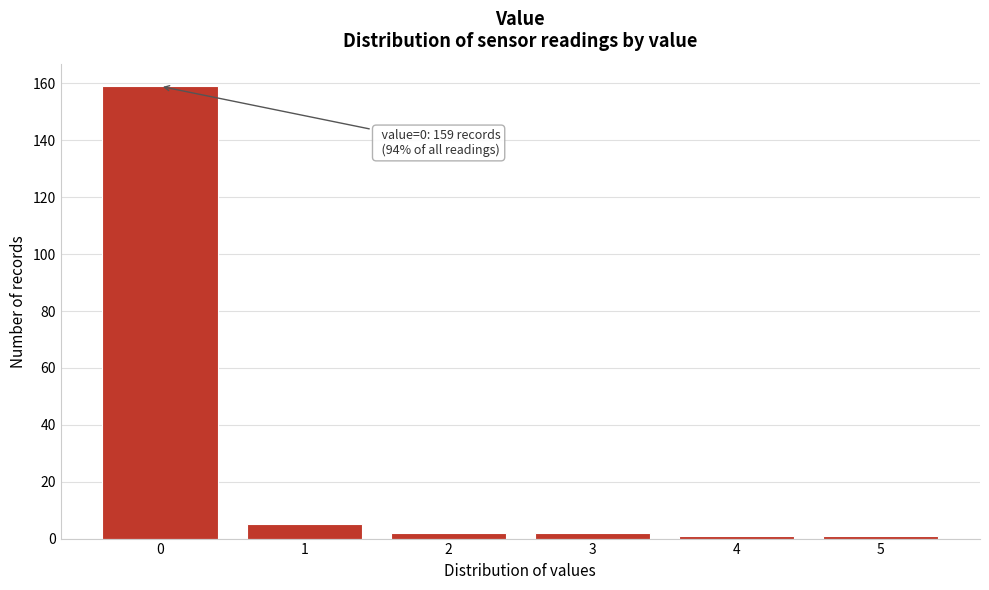

Reading left to right, what are all the values shown in this chart?

0=159	1=5	2=2	3=2	4=1	5=1